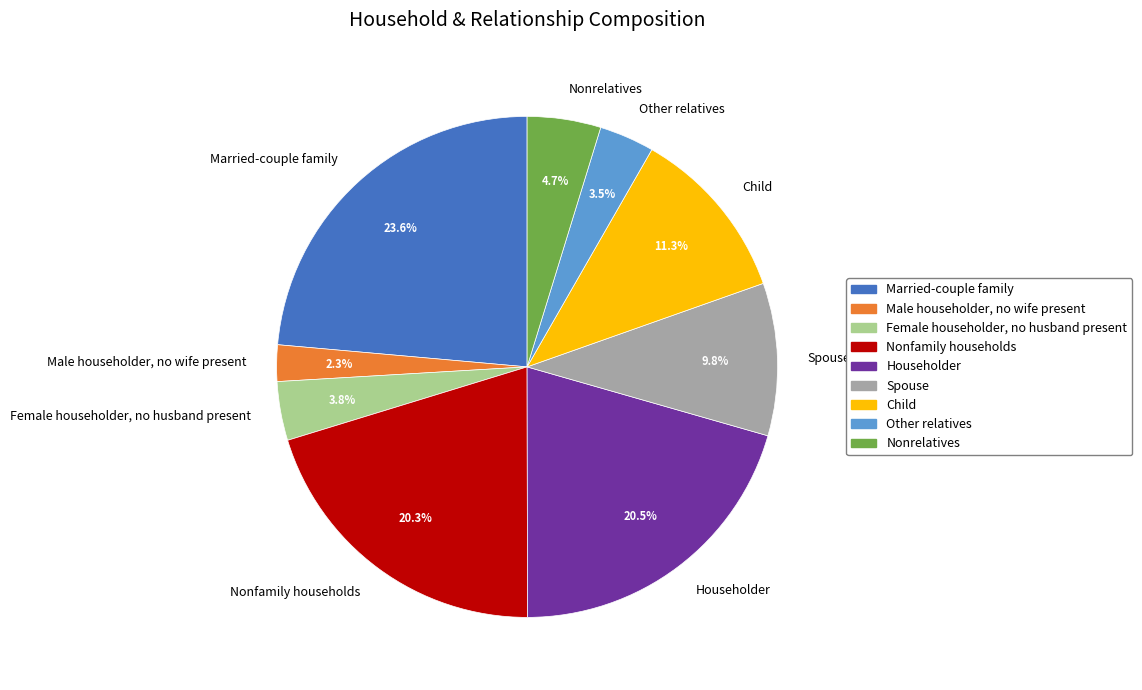

Is Married-couple family the majority of the pie?

No